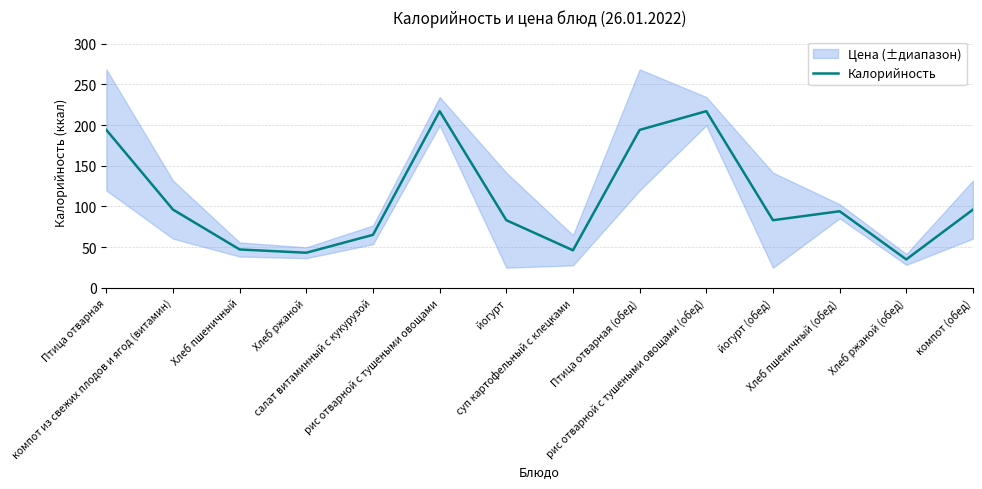

Which label corresponds to the smallest value in the chart?

Хлеб ржаной (обед)